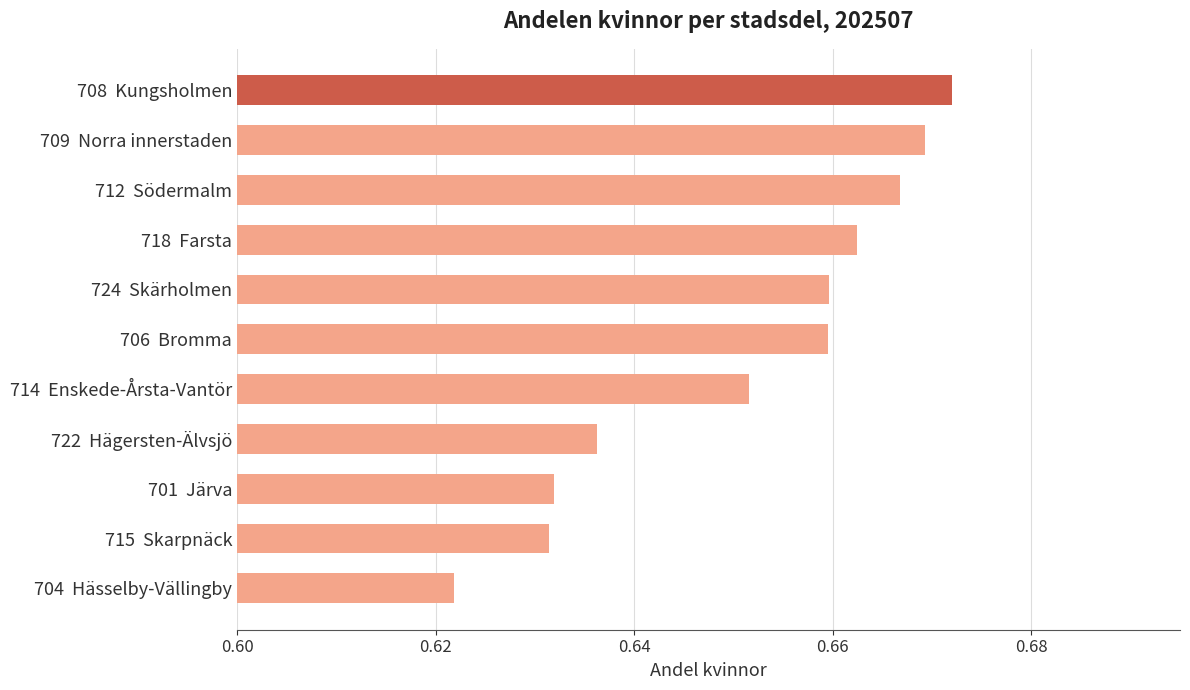

How many values are between 0 and 1?

11